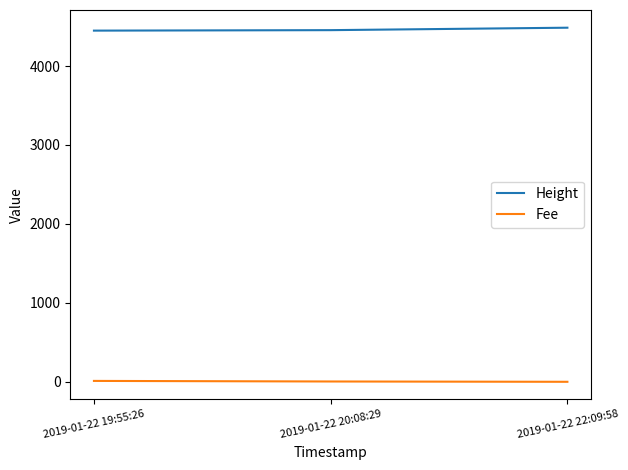

What is the difference between the Fee values at 2019-01-22 19:55:26 and 2019-01-22 22:09:58?

11.2